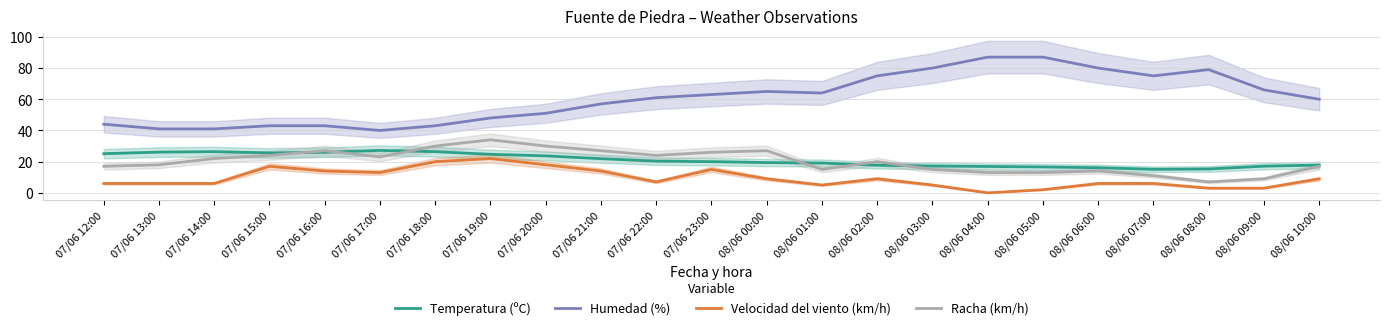

Where is the first local minimum for Racha (km/h)?

07/06 17:00